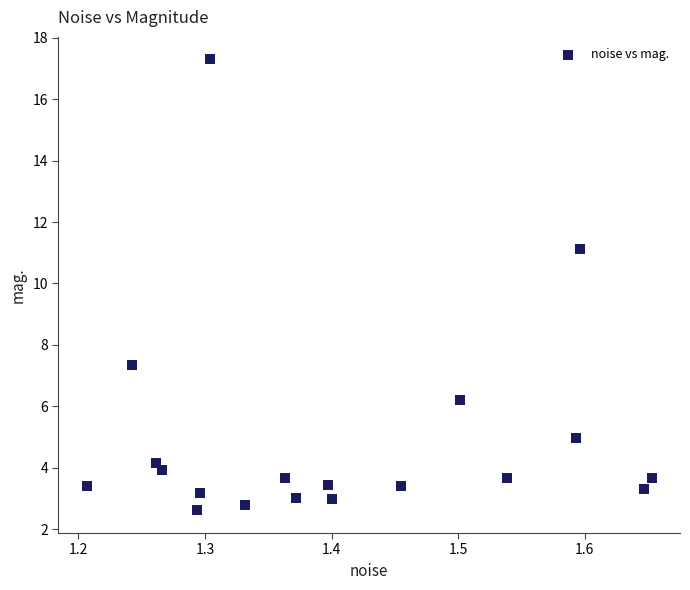

What is the range of Y values (max minus min)?

14.7